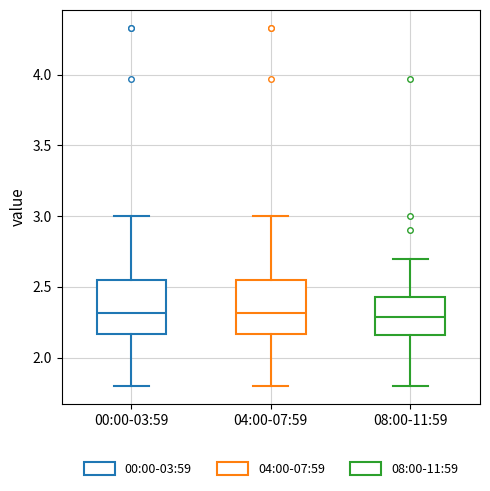

Where does the lower whisker of the box for 08:00-11:59 end on the y-axis? The values are not printed on the chart, so give them approximately, as read against the axis.

1.80